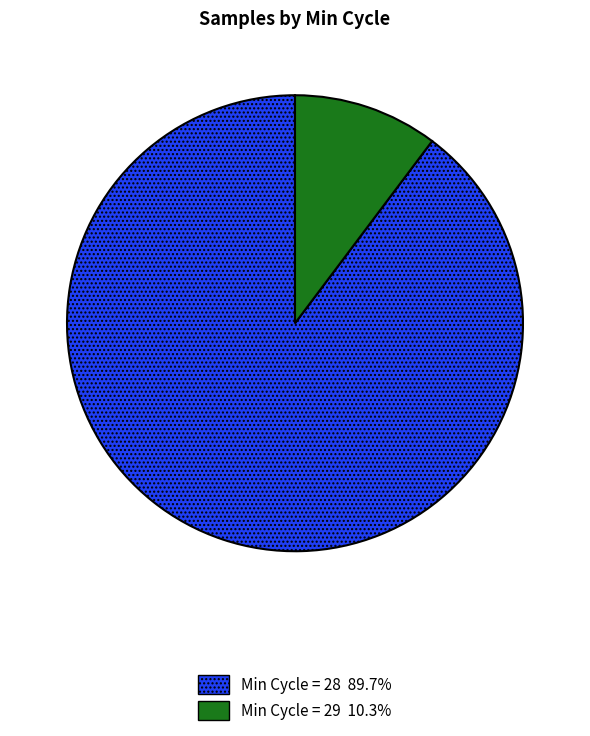

How many slices are in this pie chart?

2